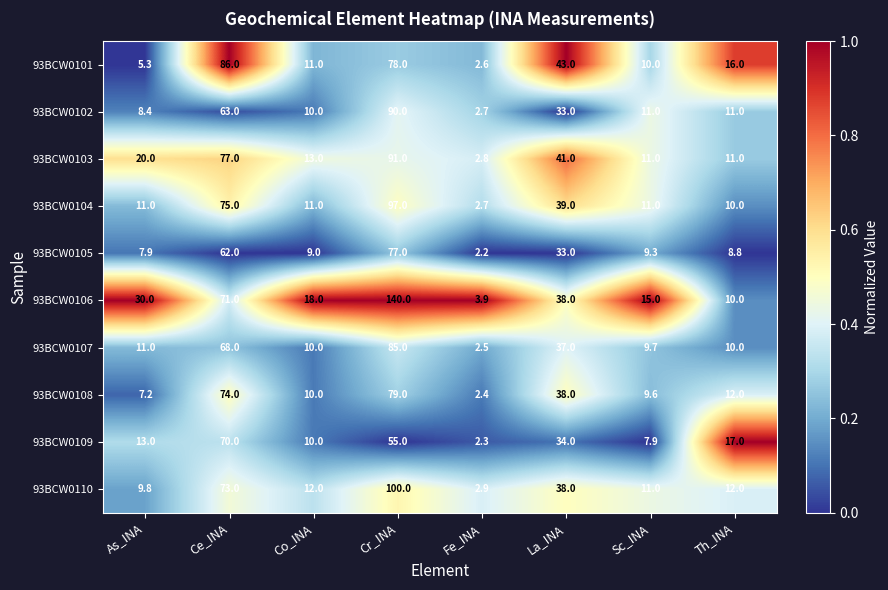

What is the difference between the second highest and minimum values in the 93BCW0110 series?

70.1